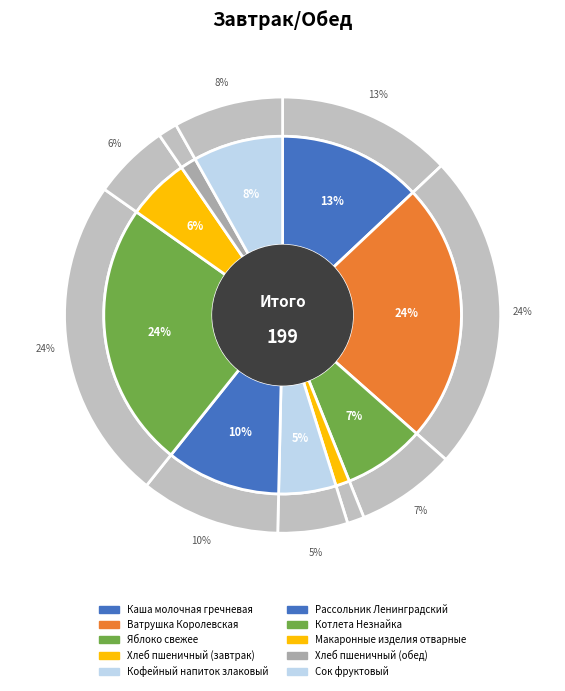

What portion of the pie excludes Ватрушка Королевская?

76.5%